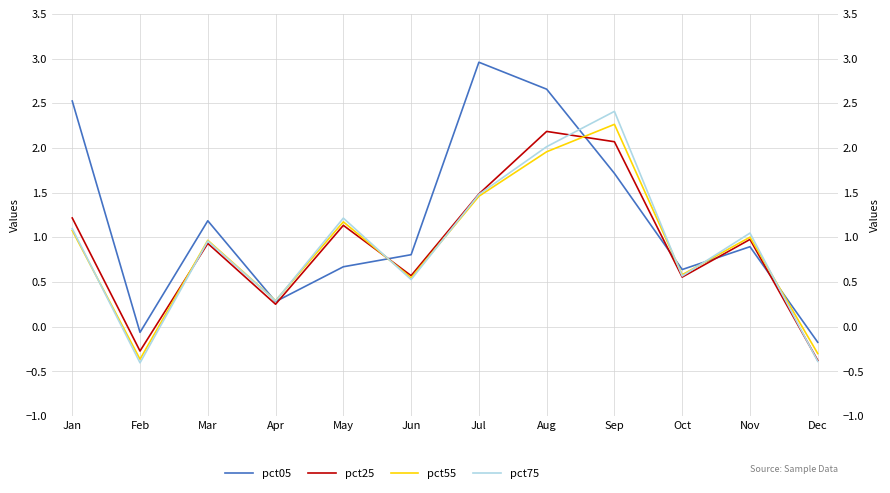

How many values in pct05 are below zero?

2